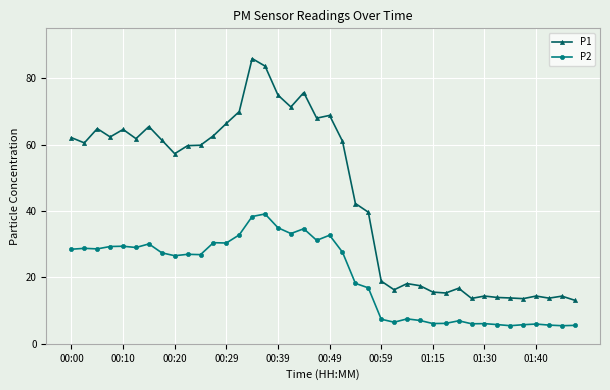

How many series are shown in this chart?

2